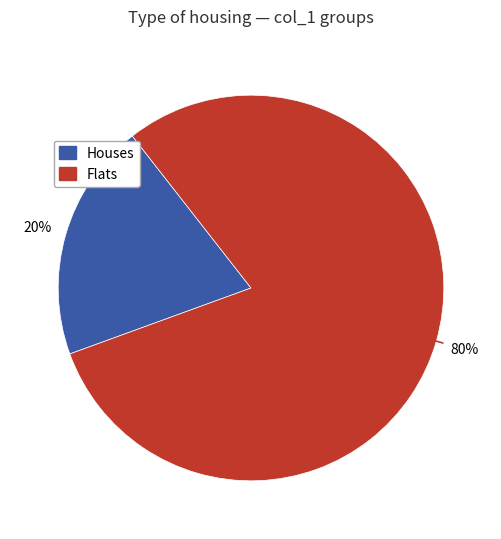

To the nearest percent, what is the difference between the largest and smallest slice percentages?

60%